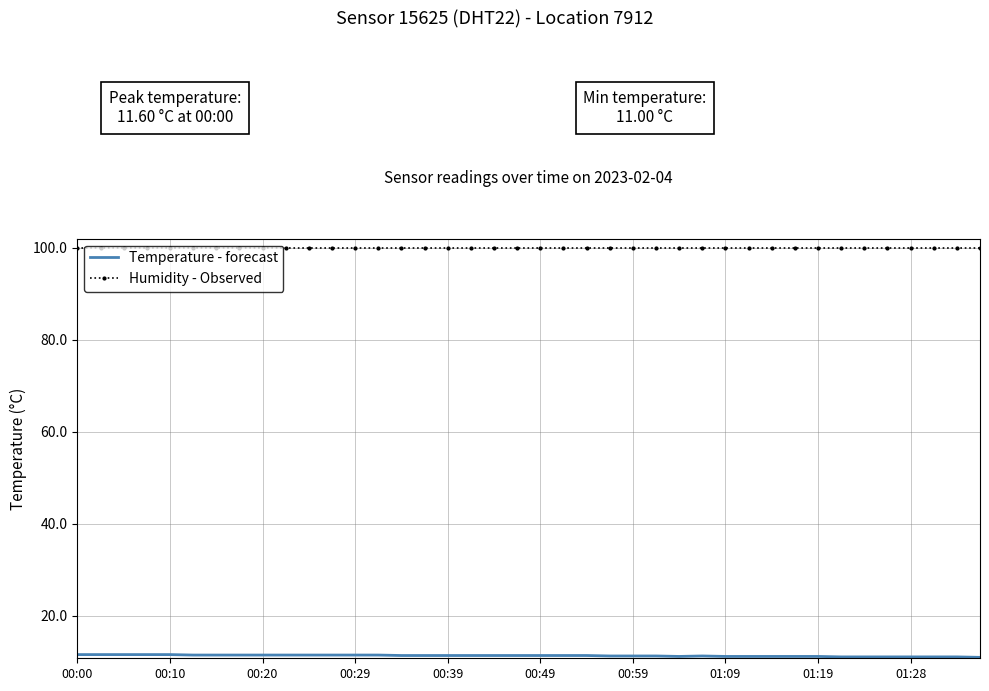

Which series has the largest total across all categories?

Humidity - Observed